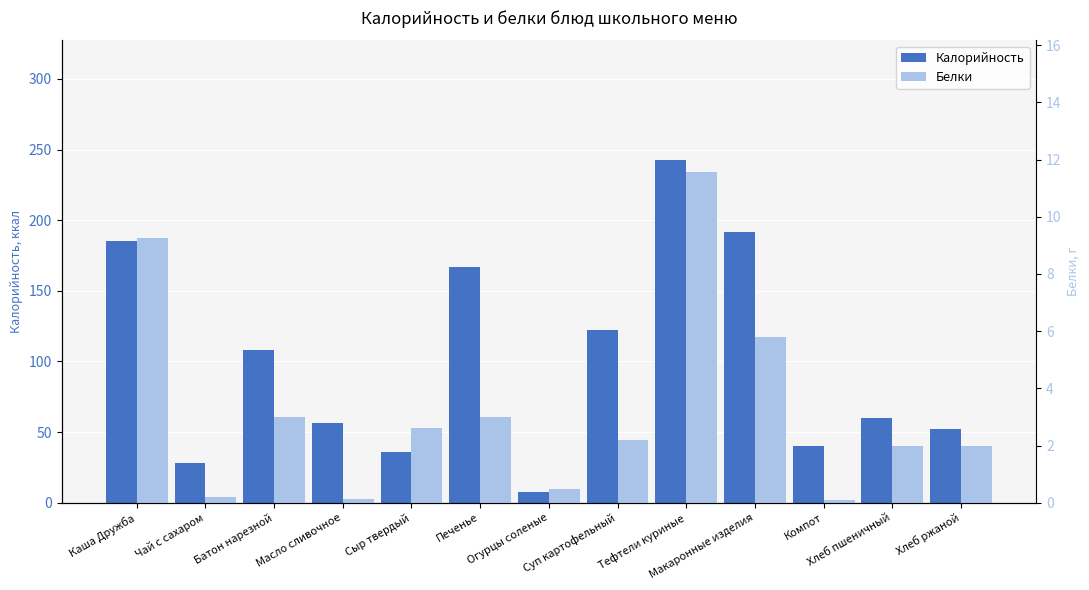

What is the difference between the Белки values at Огурцы соленые and Компот?

0.4